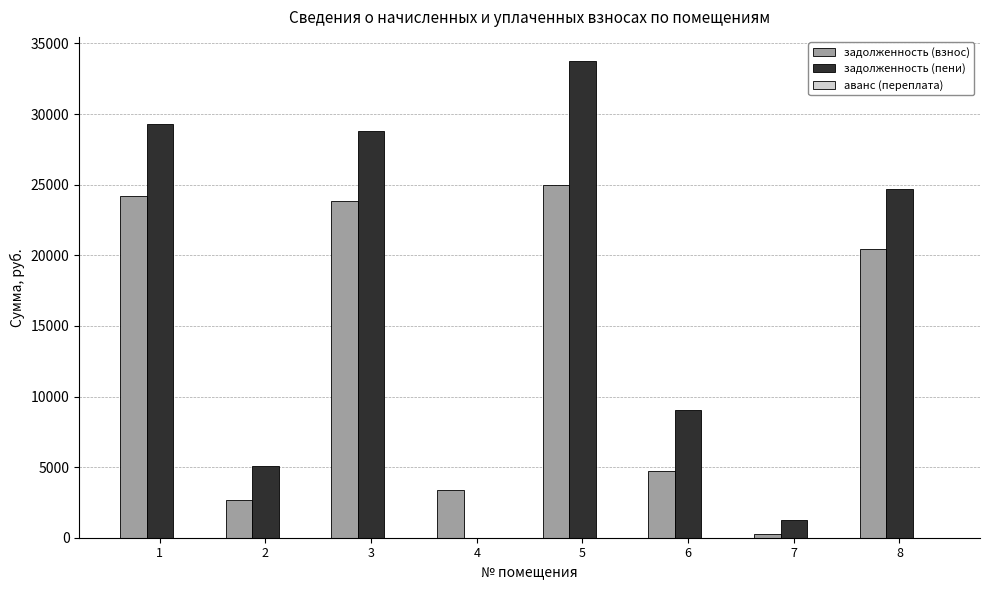

What is the sum of the задолженность (взнос) values at 8 and 6?

25166.7